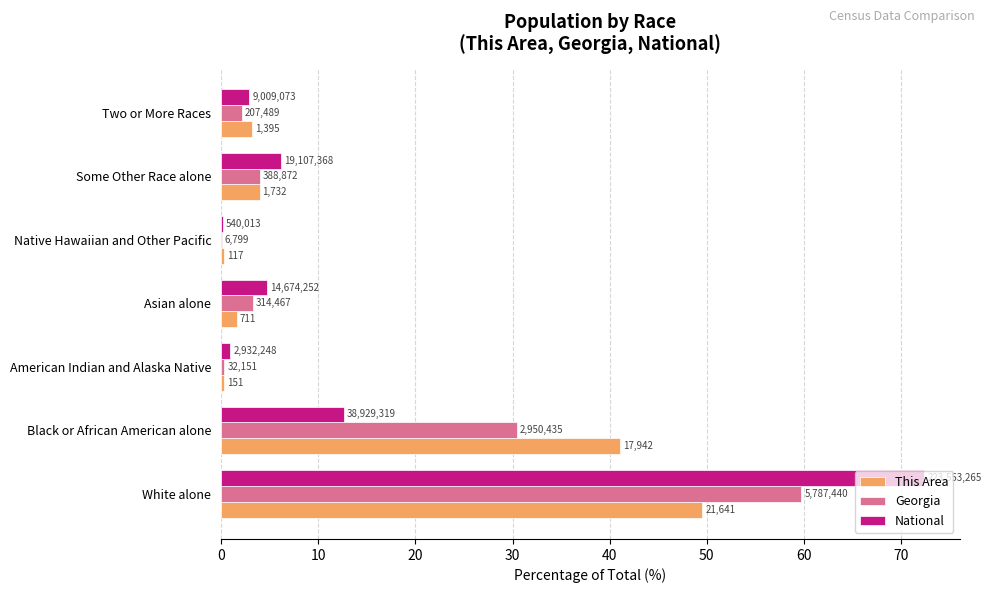

What are all the series names shown in the legend?

This Area, Georgia, National